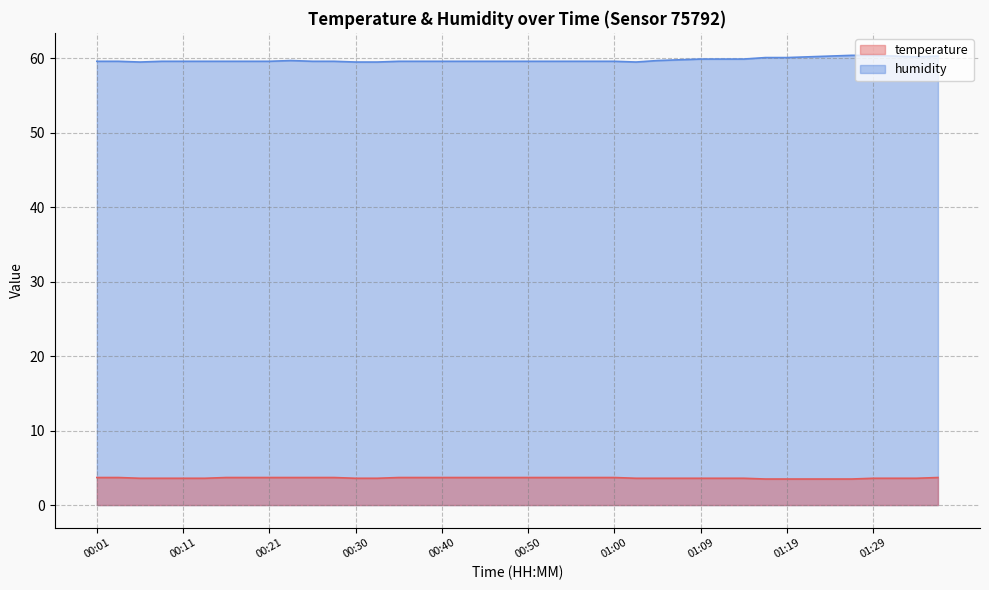

How many lines are shown in the chart?

2